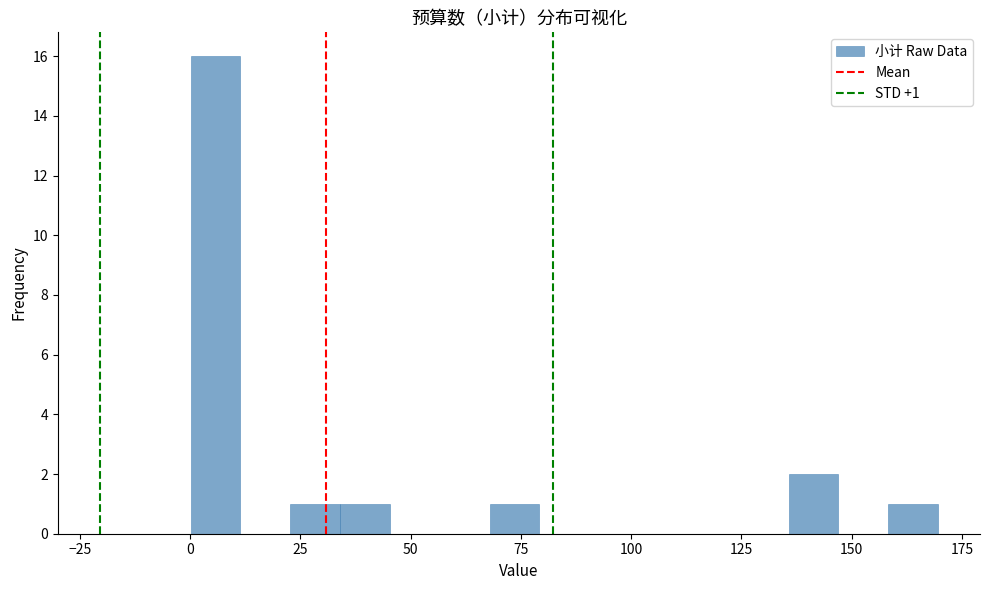

Read against the x-axis, roughly where is the centre of the tallest bar?

5